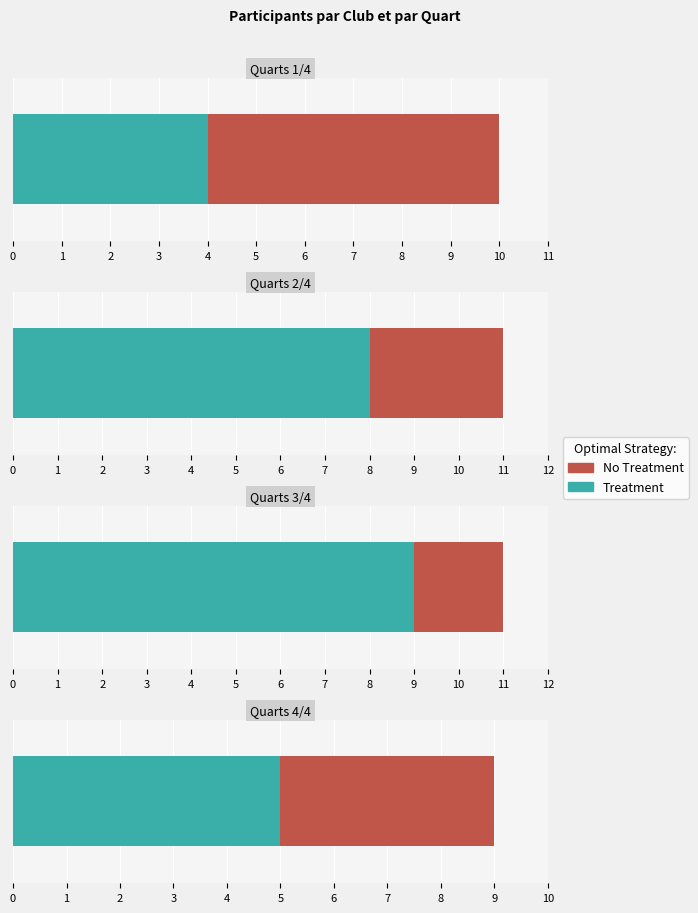

True or false: Treatment has a value of 5 at HOSSEGOR SAUVETAGE CÔTIER.

False